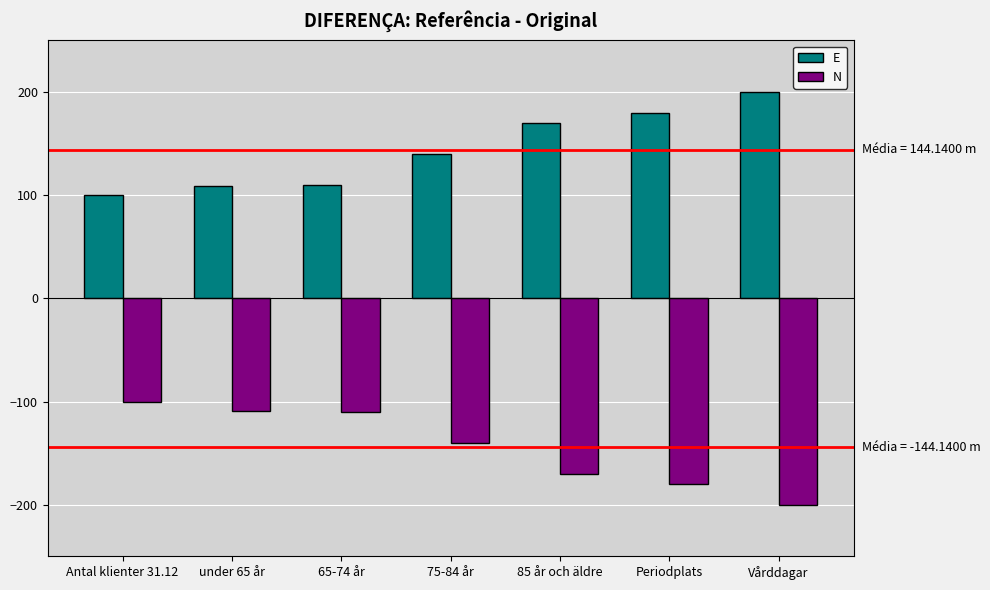

True or false: E has a value of 262 at Periodplats.

False